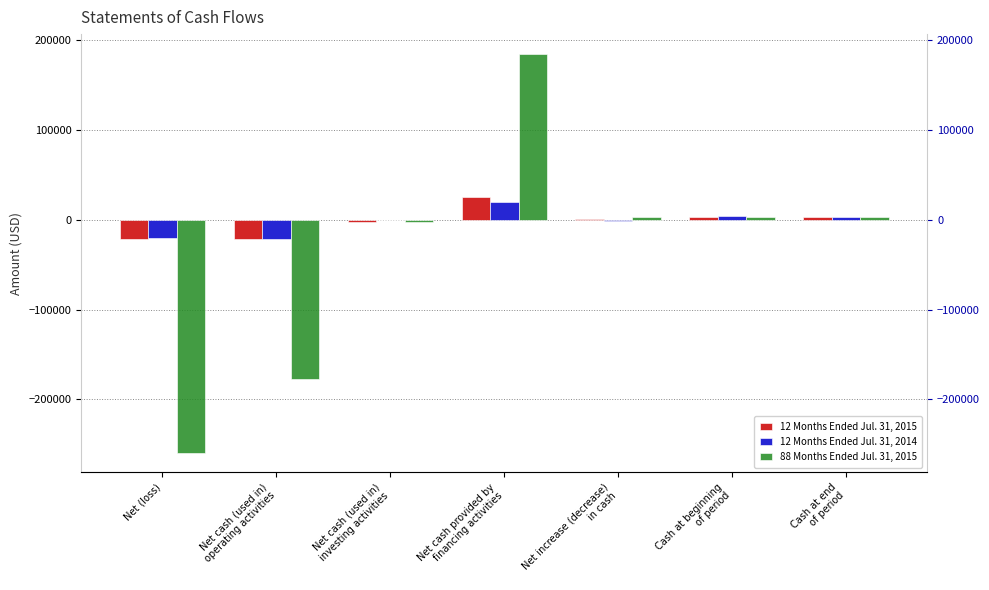

How many distinct data groups are displayed?

3